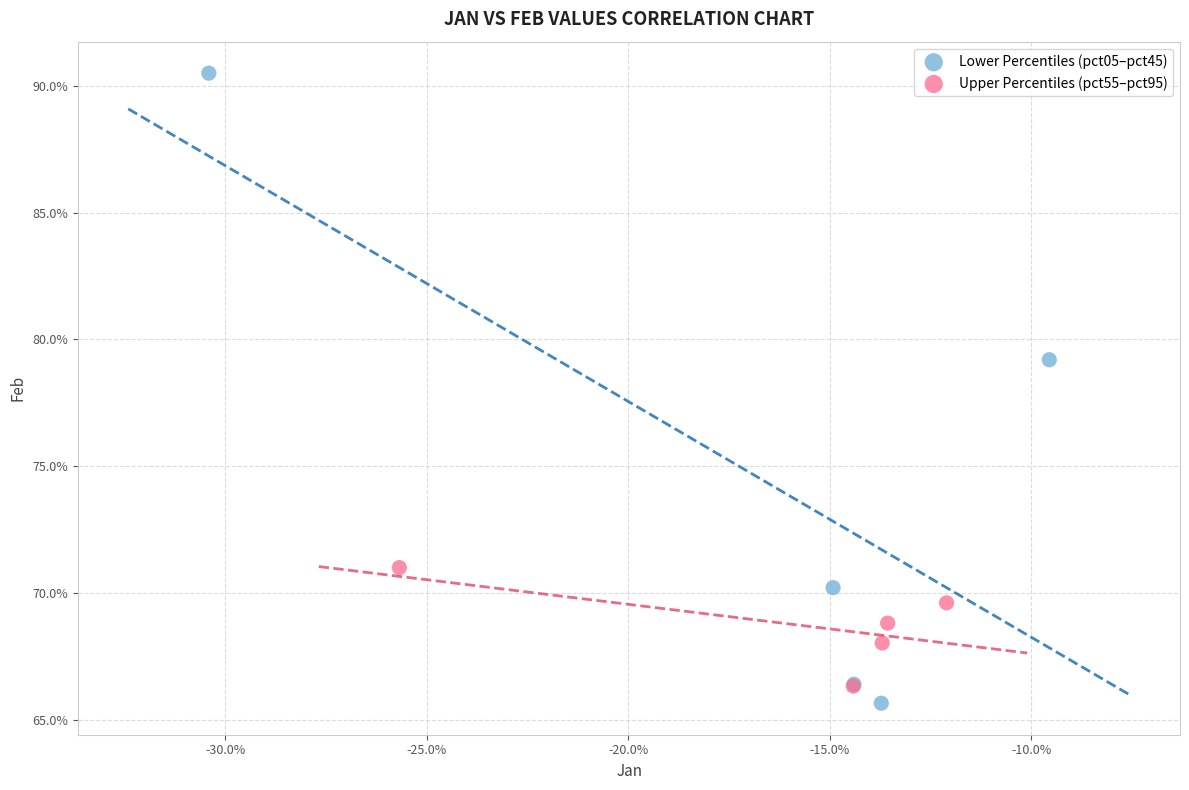

Which series contains the lowest Y value?

Lower Percentiles (pct05–pct45)